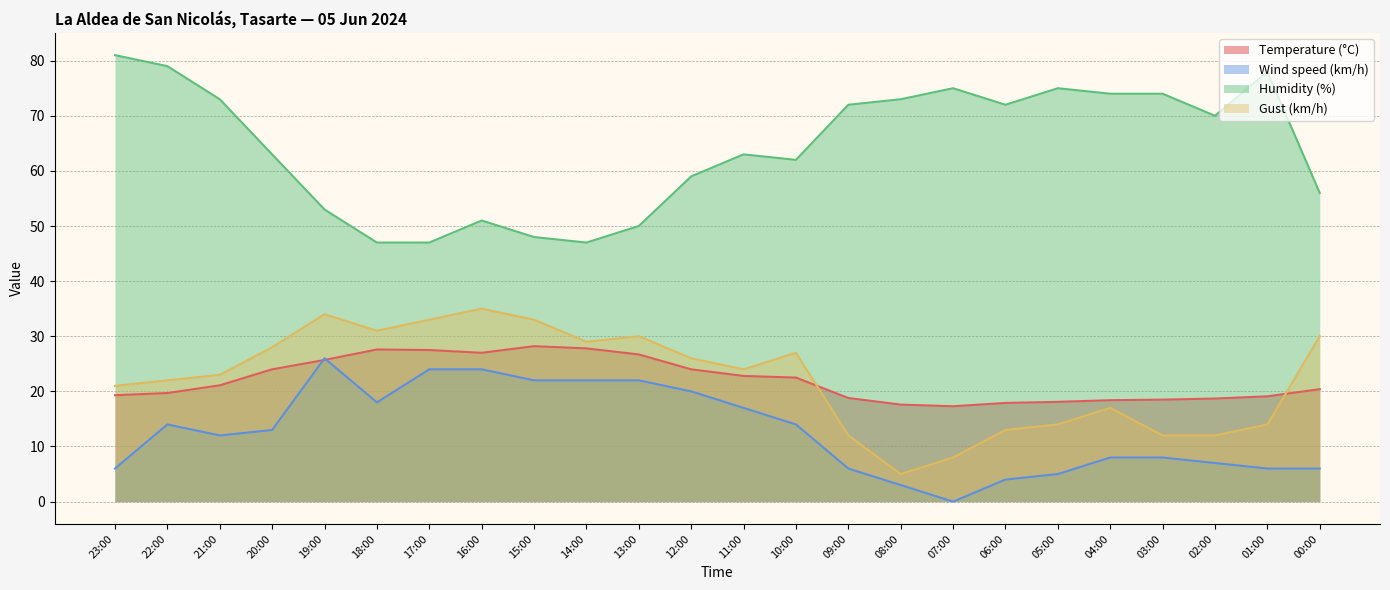

Which category has the highest value in the Temperature (°C) series?

15:00